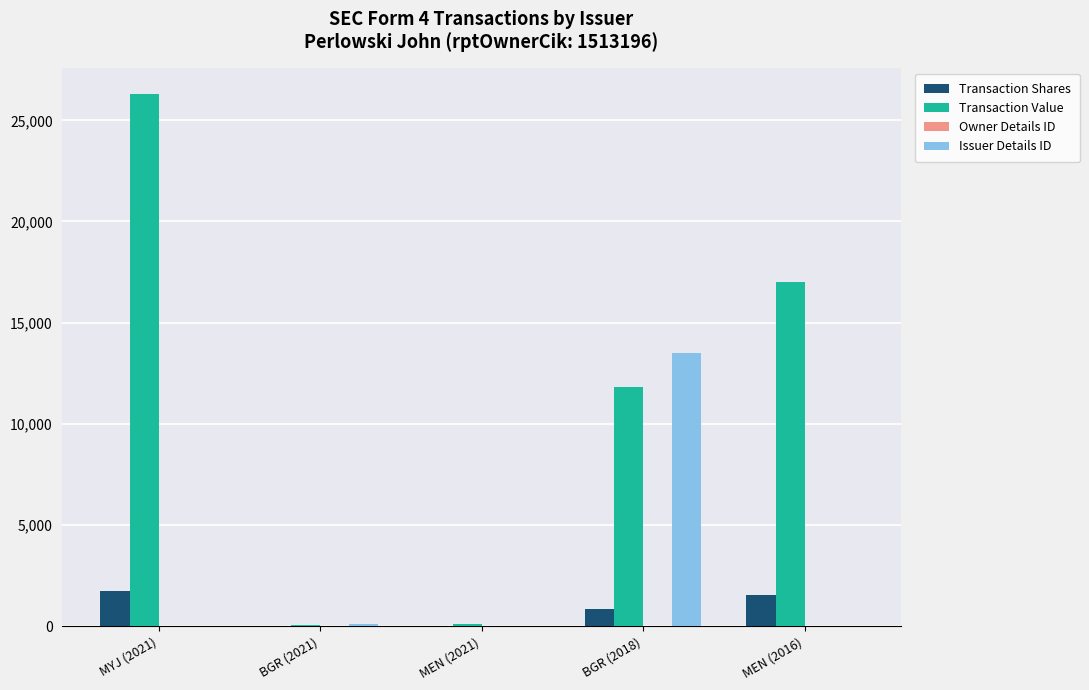

True or false: Transaction Shares has a value of 6 at BGR (2021).

True